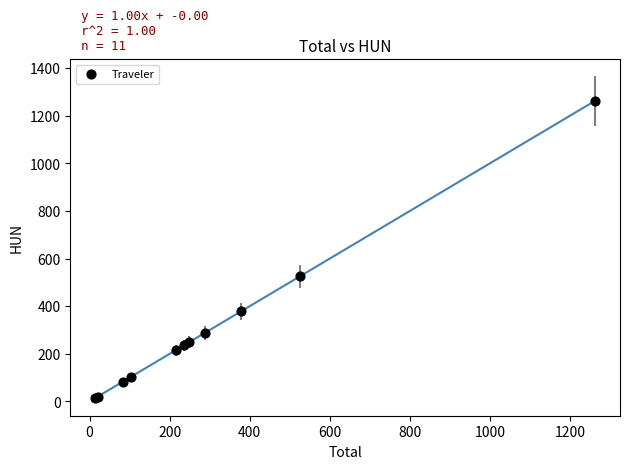

What Y value in the scatter plot is closest to 638?

525.2